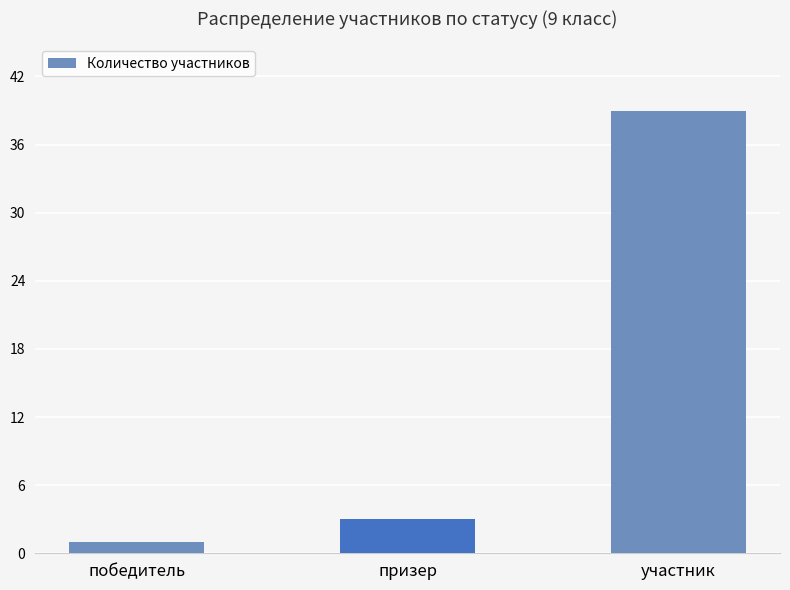

Does the chart contain stacked bars?

No